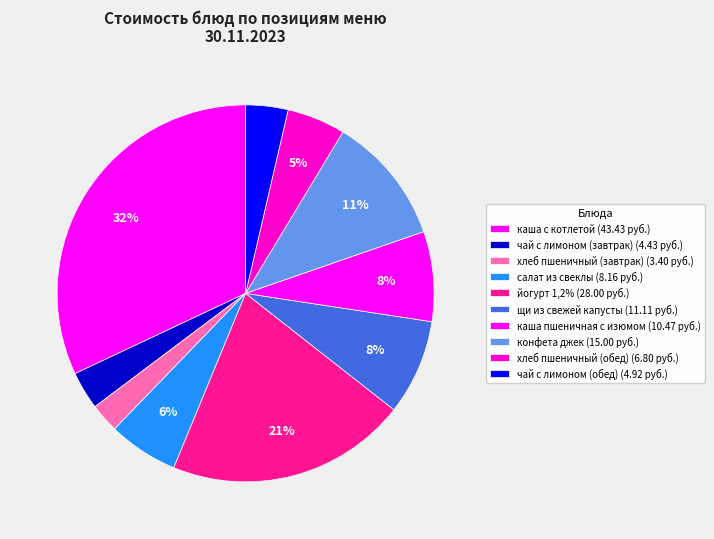

Which slice is the largest?

каша с котлетой